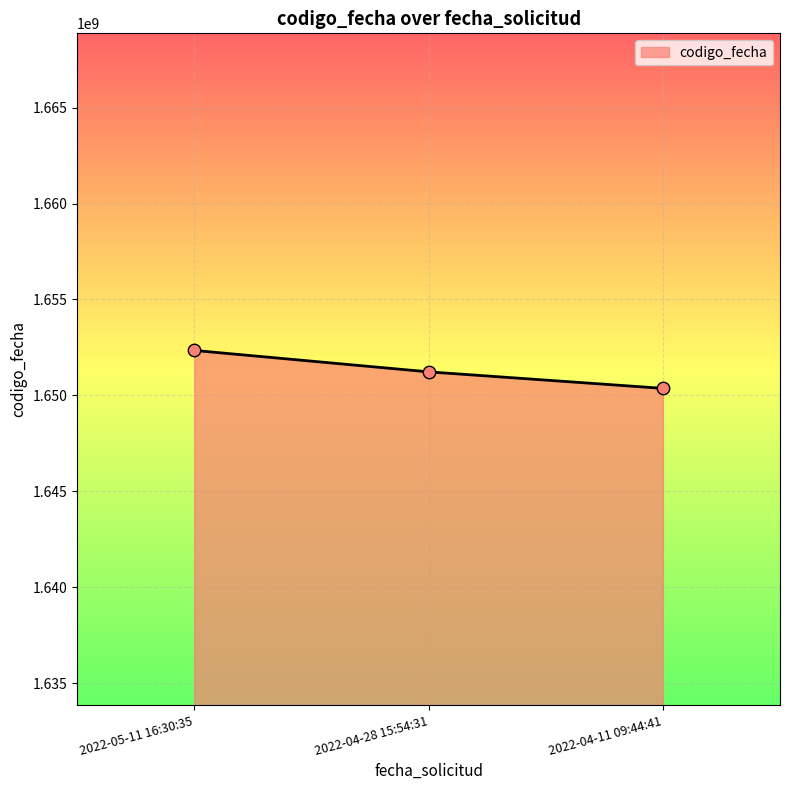

What is the ratio of the value at 2022-04-11 09:44:41 to the value at 2022-05-11 16:30:35?

1.0